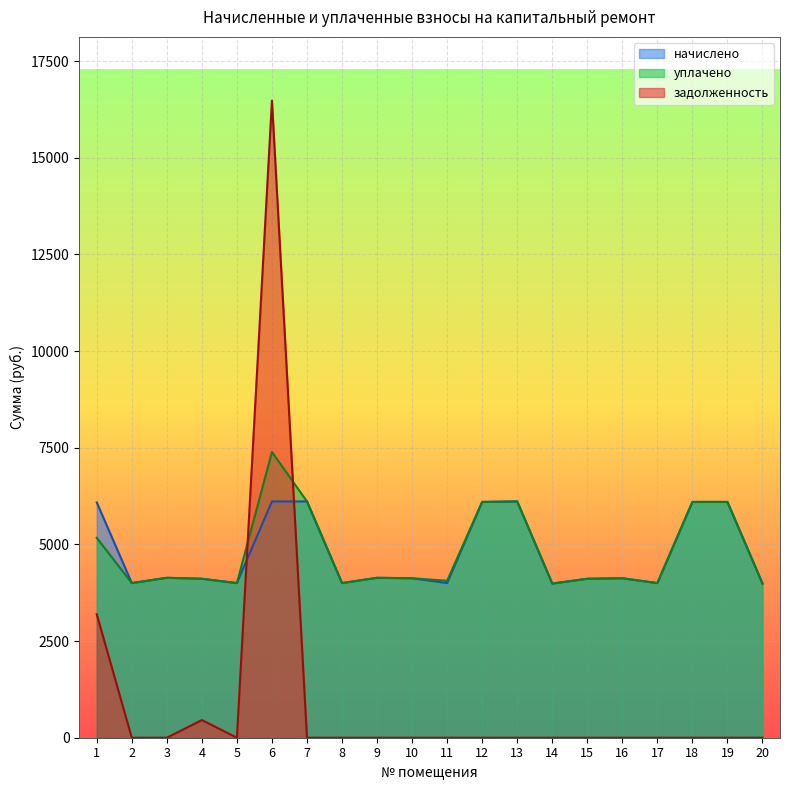

Reading right to left, transcribe all the data shown in this chart.

начислено: 3986.8	6098.3	6098.2	3999.2	4123.4	4111.0	3986.8	6110.6	6098.2	3999.2	4123.4	4135.9	3999.2	6110.6	6110.6	3999.2	4111.0	4135.9	3999.2	6085.8
уплачено: 3986.8	6098.3	6098.2	3999.2	4123.4	4111.0	3986.8	6110.6	6098.2	4059.3	4123.4	4135.9	3999.2	6110.6	7389.3	3999.2	4111.0	4135.9	3999.2	5170.0
задолженность: 0.0	0.0	0.0	0.0	0.0	0.0	0.0	0.0	0.0	0.0	0.0	0.0	0.0	0.0	16477.2	0.0	456.8	0.0	0.0	3192.4